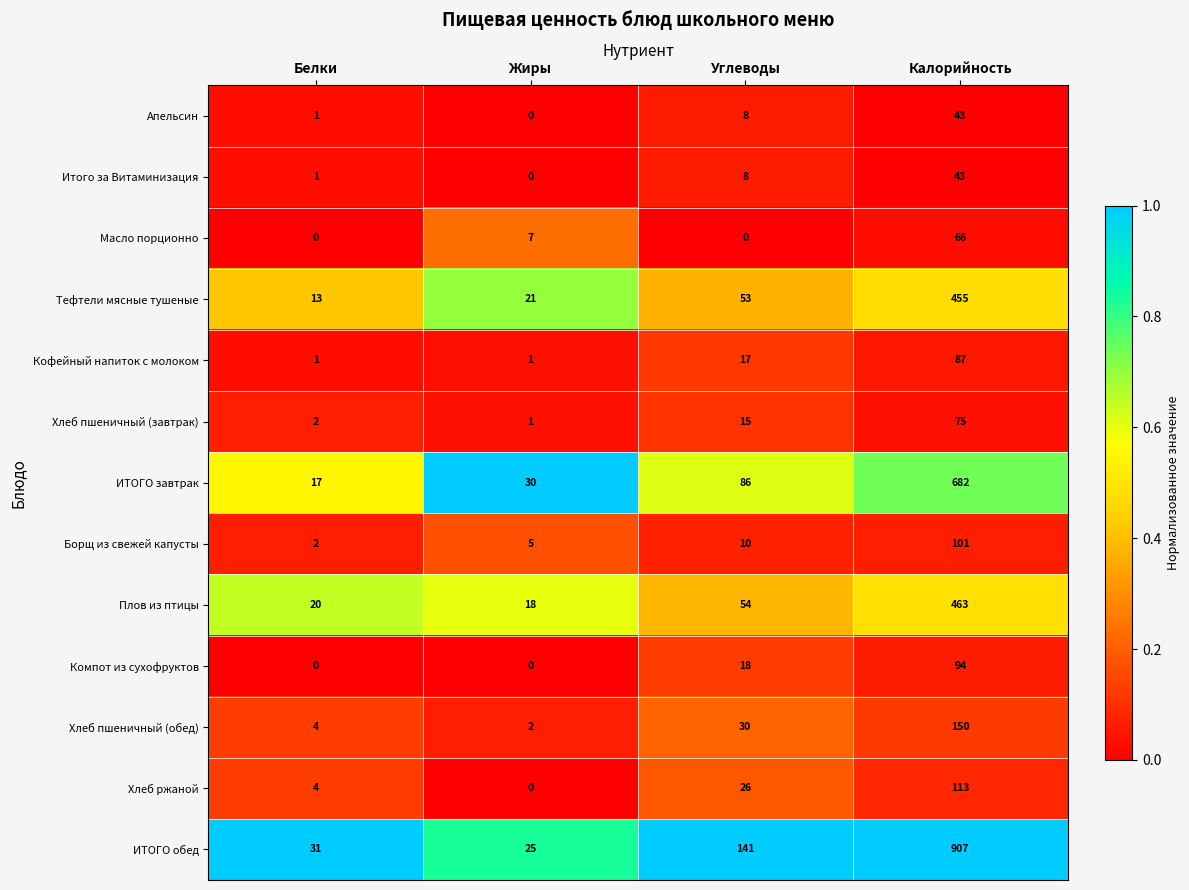

What is the average value of the Борщ из свежей капусты series?

30